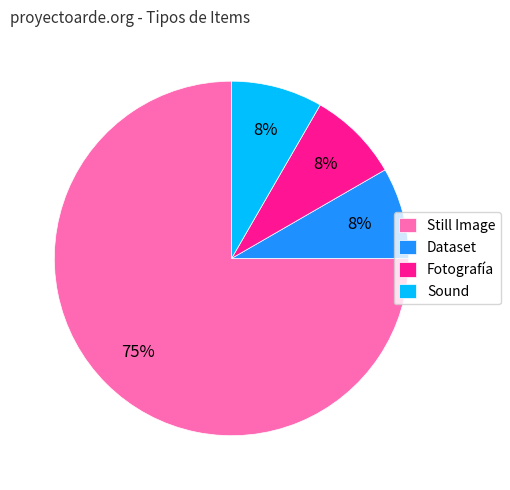

Count the number of slices in the pie.

4